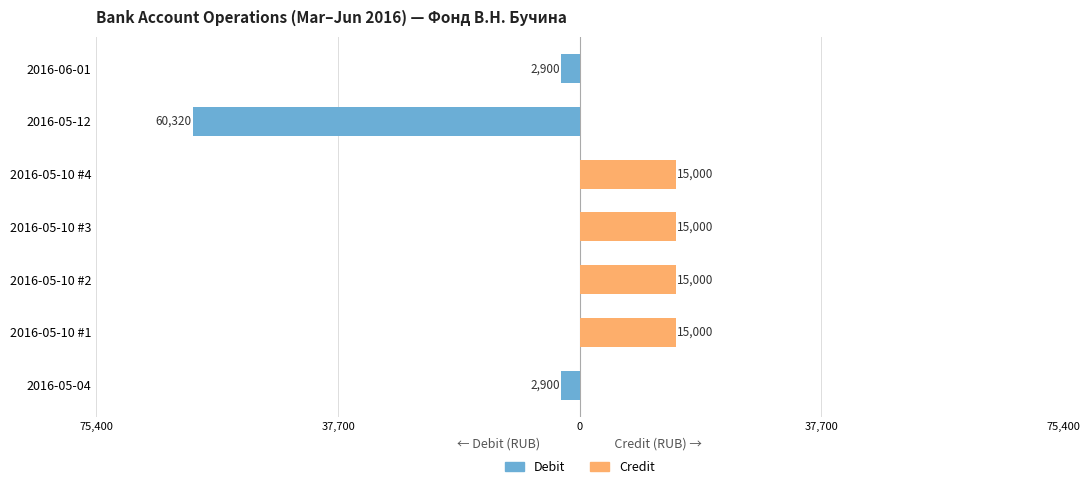

Rank the series at 2016-05-10 #4 from highest to lowest value.

Credit, Debit